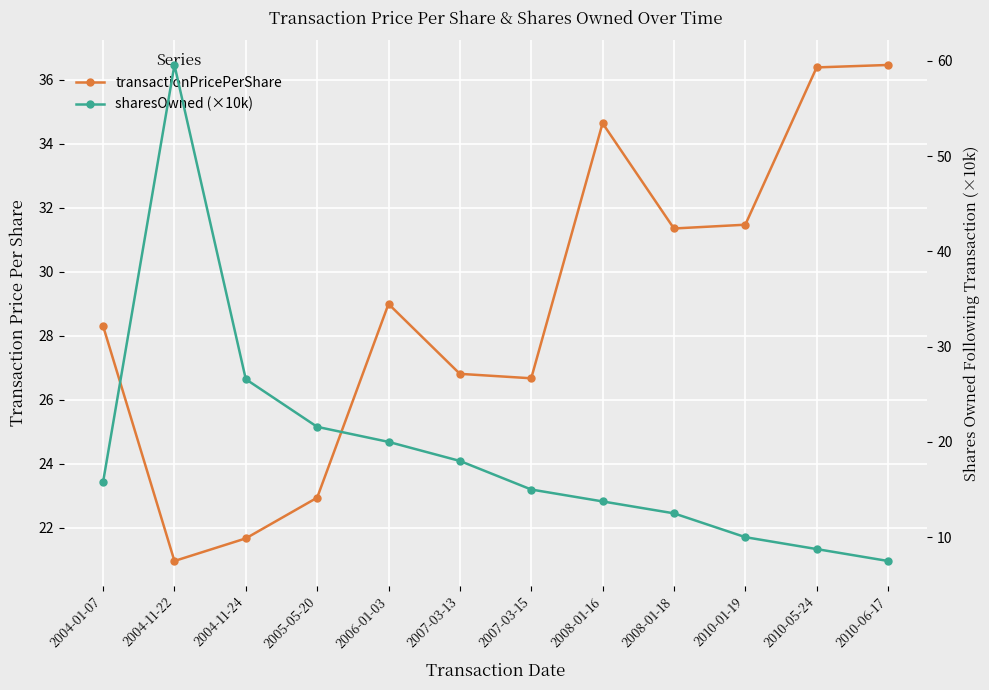

True or false: sharesOwned (×10k) and transactionPricePerShare cross at least once.

True